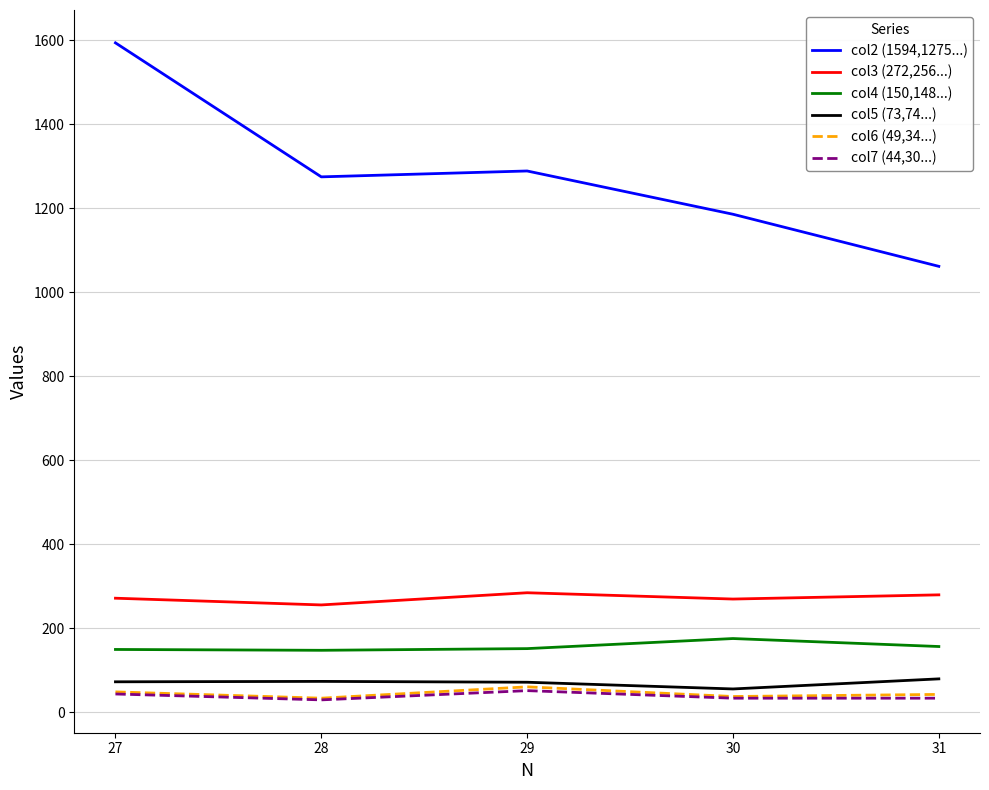

What is the total value across all series at 27?

2182